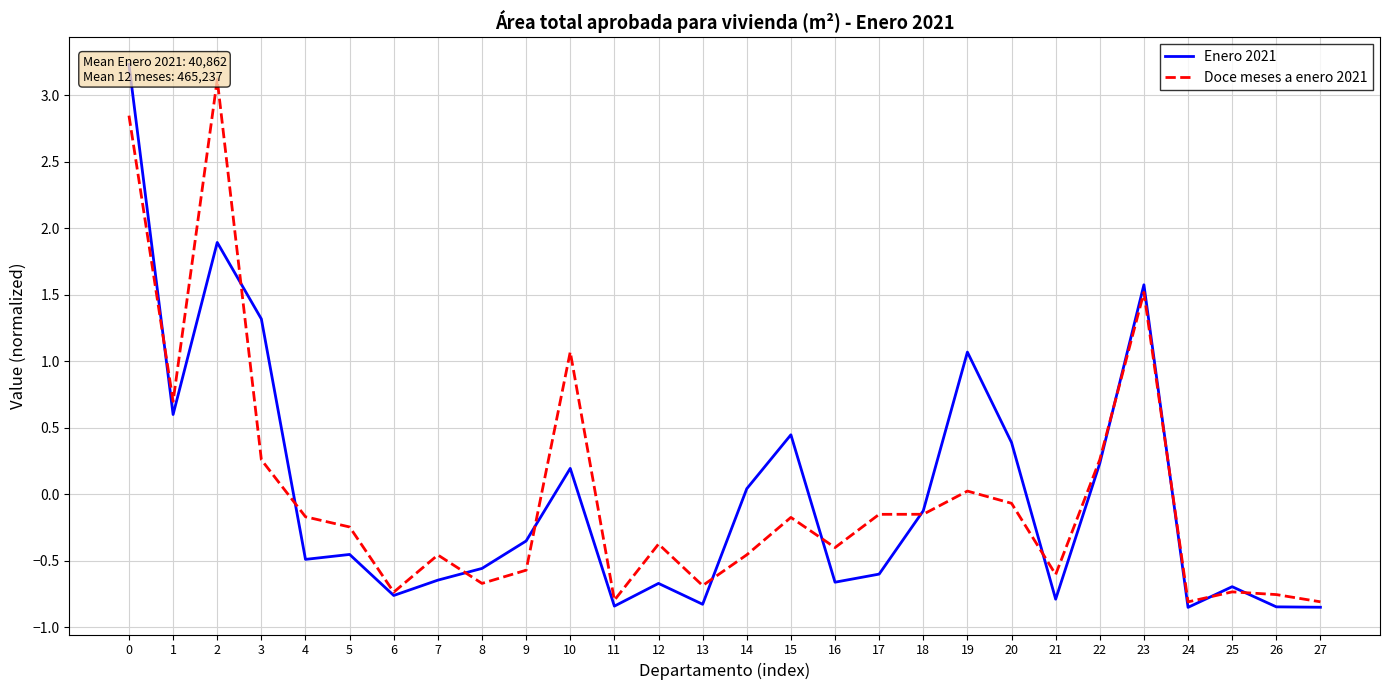

Reading right to left, extract all data points from this chart.

Enero 2021: 27=-0.8	26=-0.8	25=-0.7	24=-0.8	23=1.6	22=0.2	21=-0.8	20=0.4	19=1.1	18=-0.1	17=-0.6	16=-0.7	15=0.4	14=0.0	13=-0.8	12=-0.7	11=-0.8	10=0.2	9=-0.4	8=-0.6	7=-0.6	6=-0.8	5=-0.5	4=-0.5	3=1.3	2=1.9	1=0.6	0=3.2
Doce meses a enero 2021: 27=-0.8	26=-0.8	25=-0.7	24=-0.8	23=1.5	22=0.3	21=-0.6	20=-0.1	19=0.0	18=-0.1	17=-0.2	16=-0.4	15=-0.2	14=-0.5	13=-0.7	12=-0.4	11=-0.8	10=1.1	9=-0.6	8=-0.7	7=-0.5	6=-0.7	5=-0.2	4=-0.2	3=0.3	2=3.1	1=0.7	0=2.8